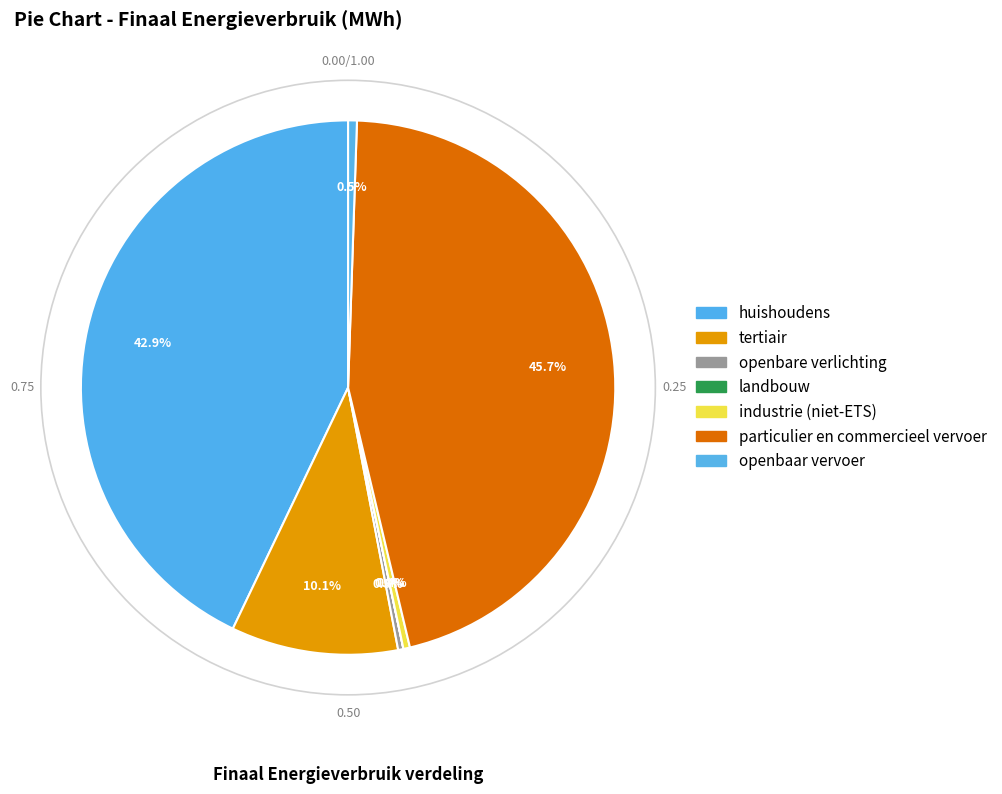

What is the smallest slice in the pie chart?

landbouw